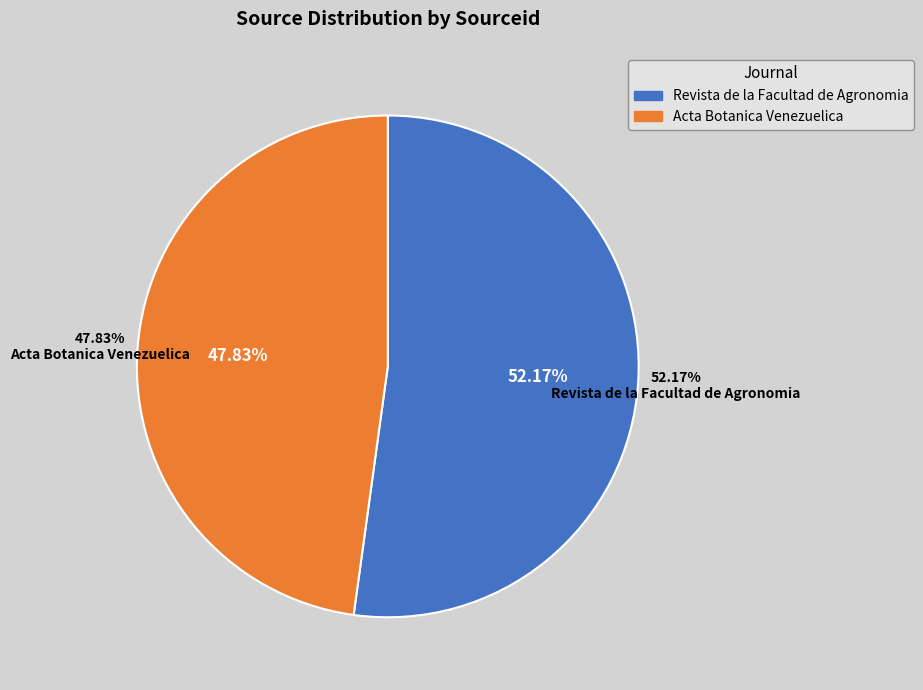

To the nearest percent, what is the combined percentage of Revista de la Facultad de Agronomia and Acta Botanica Venezuelica?

100%